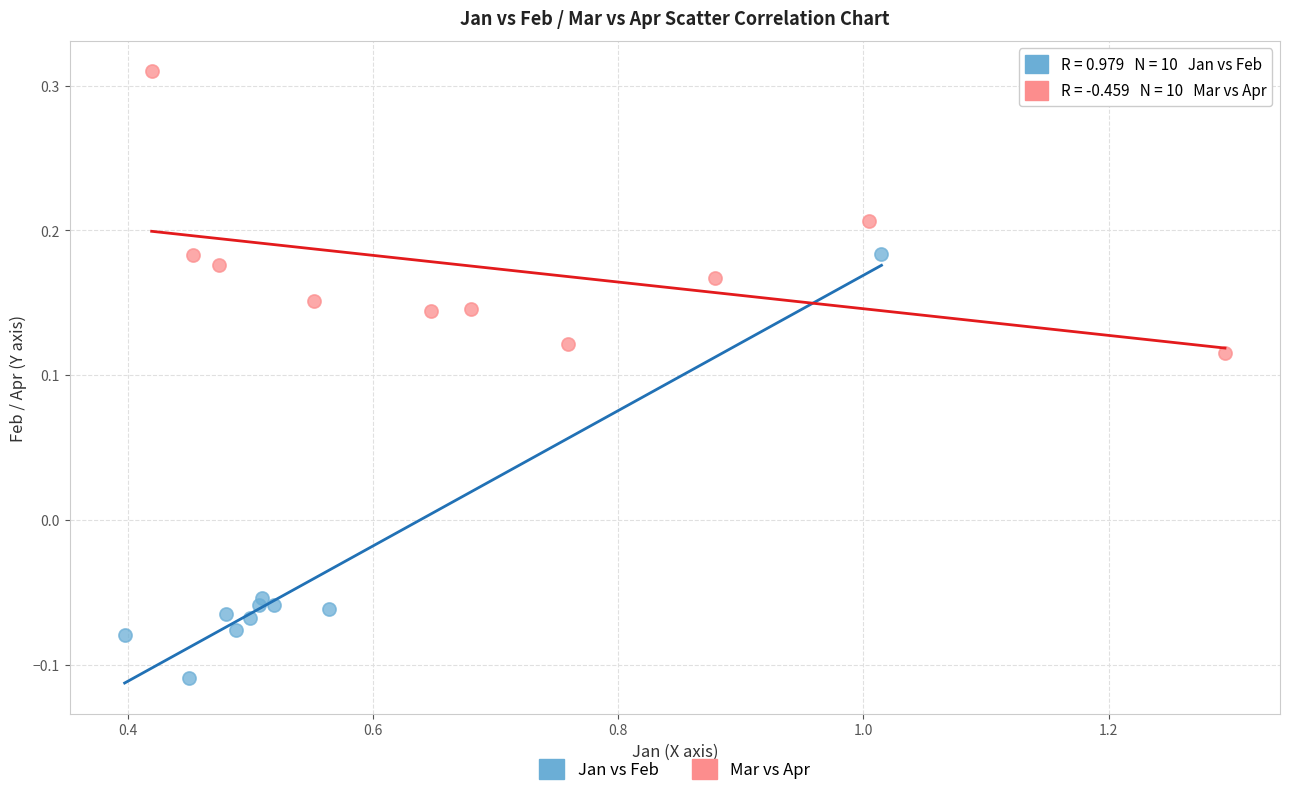

What are all the series names shown in the legend?

Jan vs Feb, Mar vs Apr